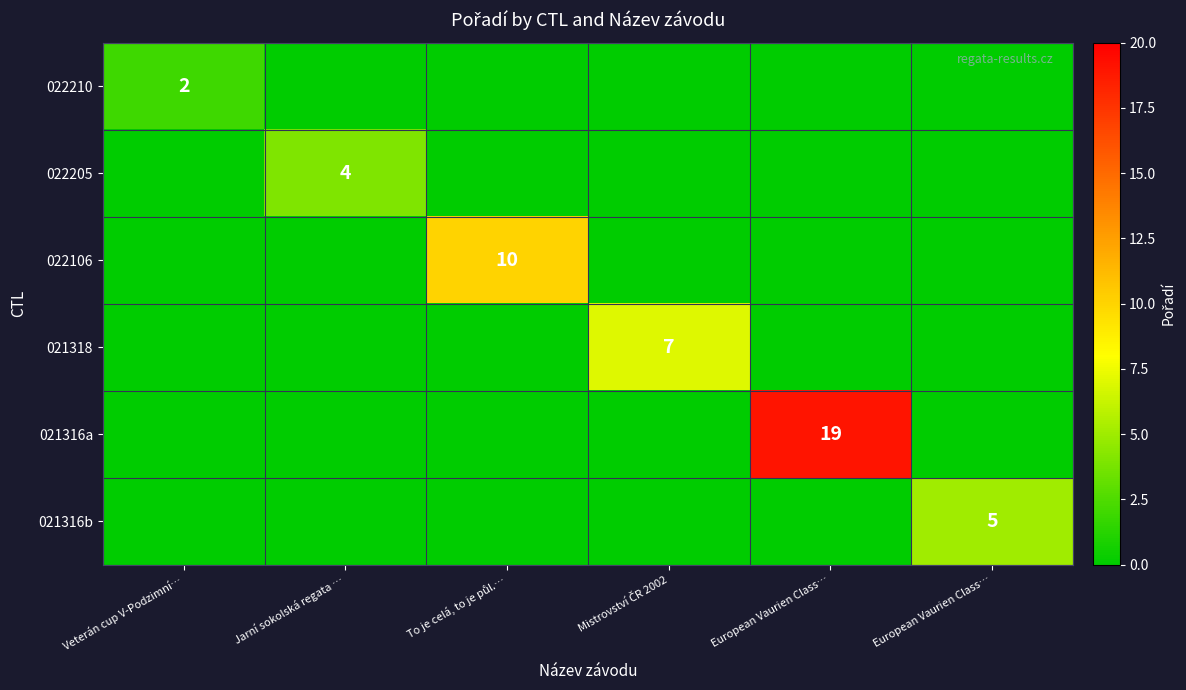

Which series has the largest range (max minus min)?

021316a